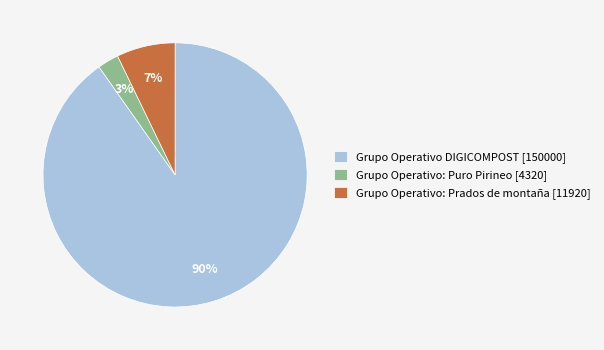

Between Grupo Operativo: Puro Pirineo and Grupo Operativo DIGICOMPOST, which is larger?

Grupo Operativo DIGICOMPOST